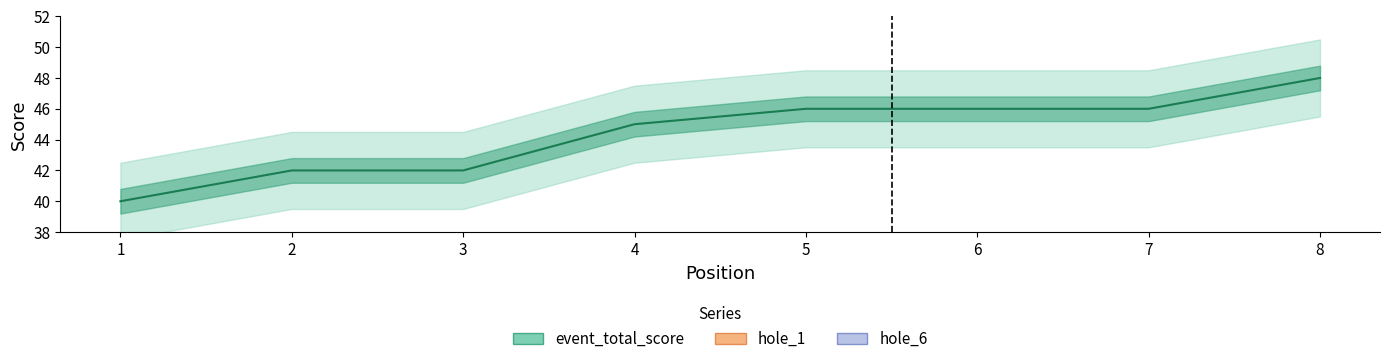

Between 1 and 6, which series saw the biggest shift?

event_total_score